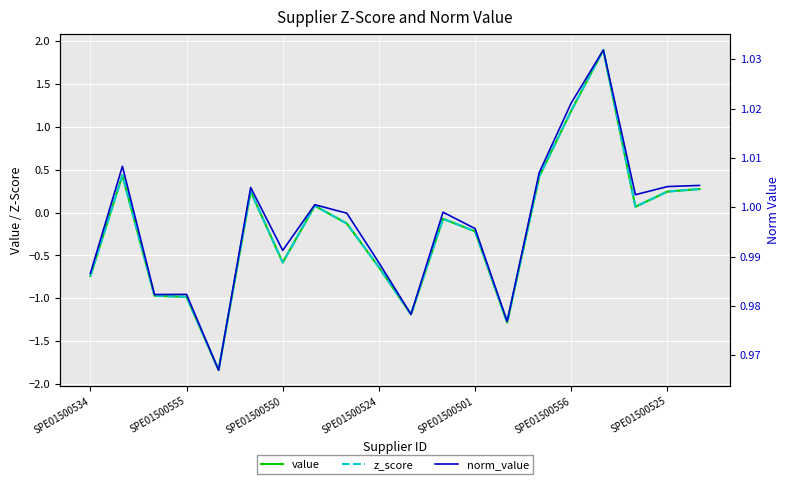

What is the smallest value displayed?

-1.8